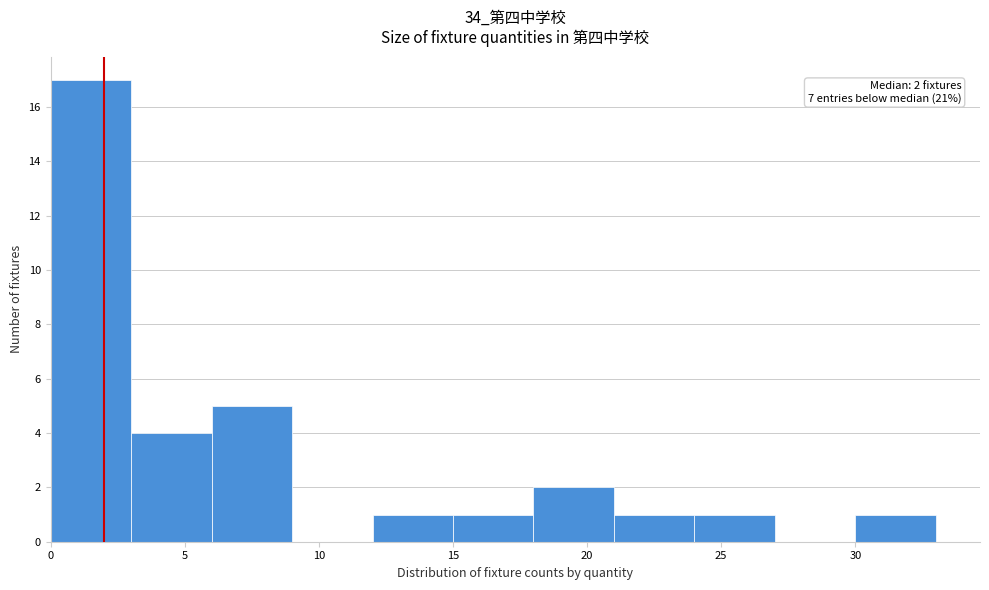

Which range on the x-axis has the tallest bar?

0 to 3